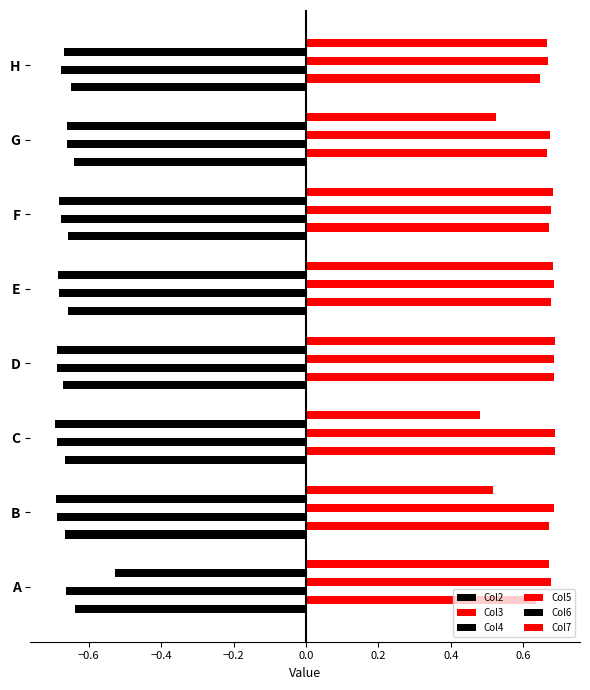

What is the value of the Col6 bar at the 4th from the left?

-0.7